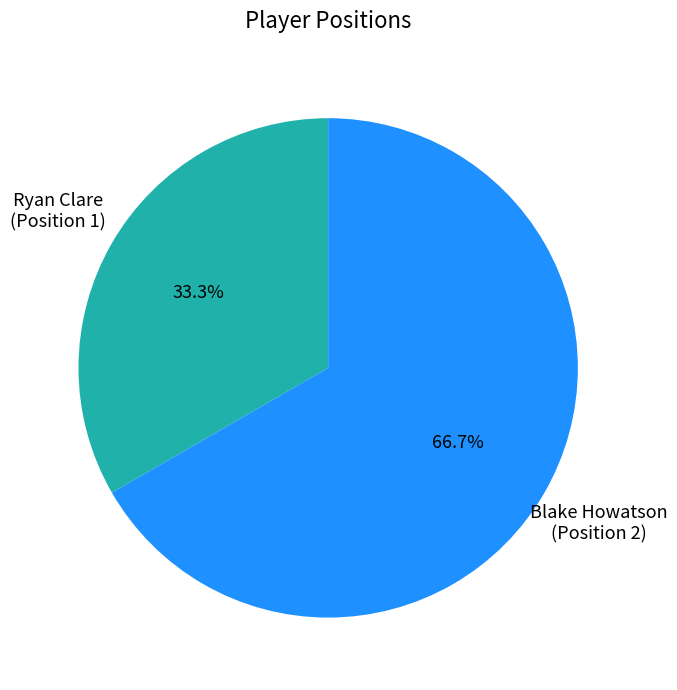

Does any single category account for the majority?

Yes